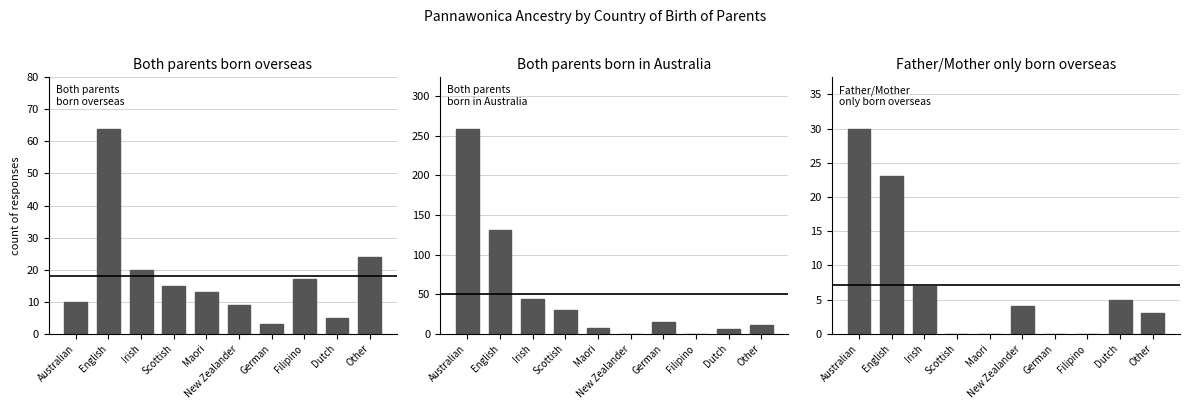

What is the label of the 4th bar from the left?

Scottish